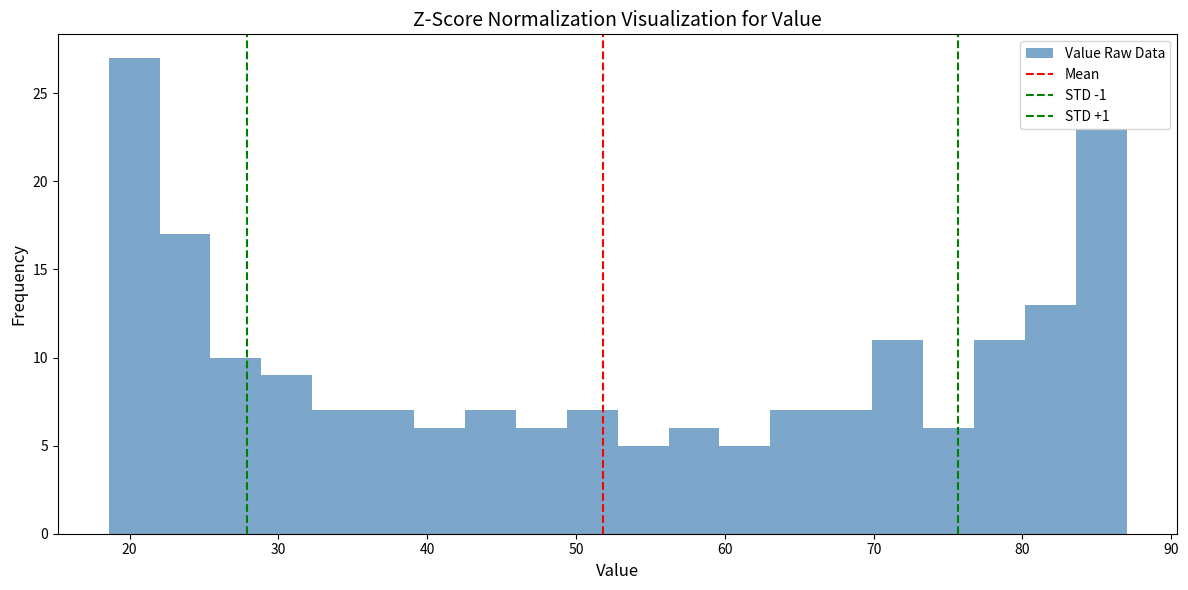

Around what value on the x-axis is the tallest bar? Give the approximate position of its centre, as read against the axis.

20